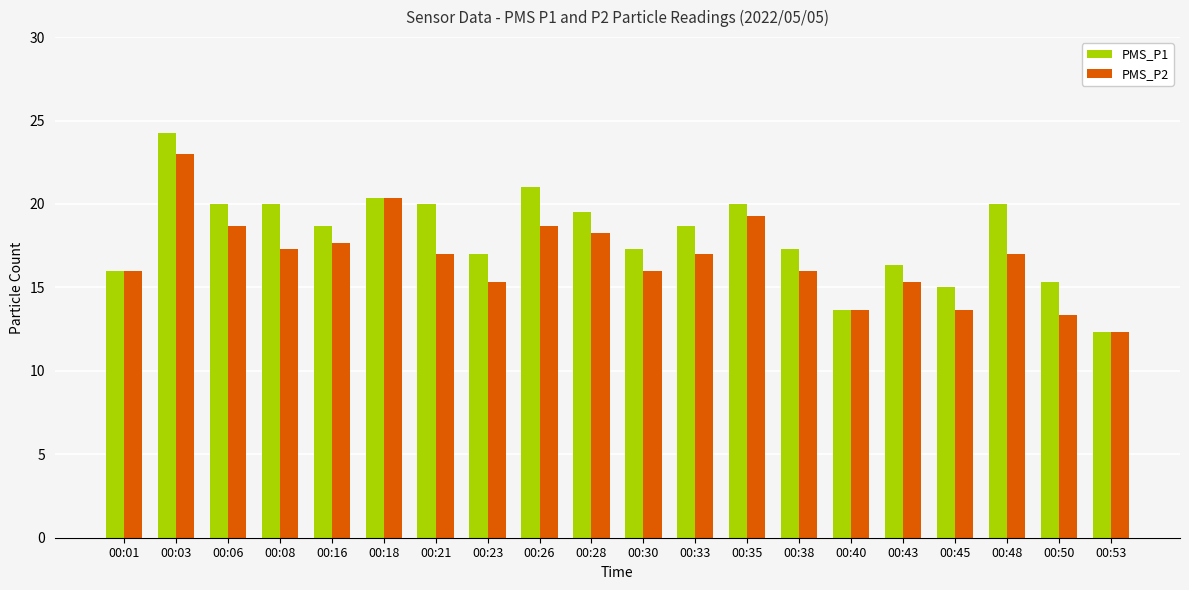

Between 00:03 and 00:43, which series saw the biggest shift?

PMS_P1